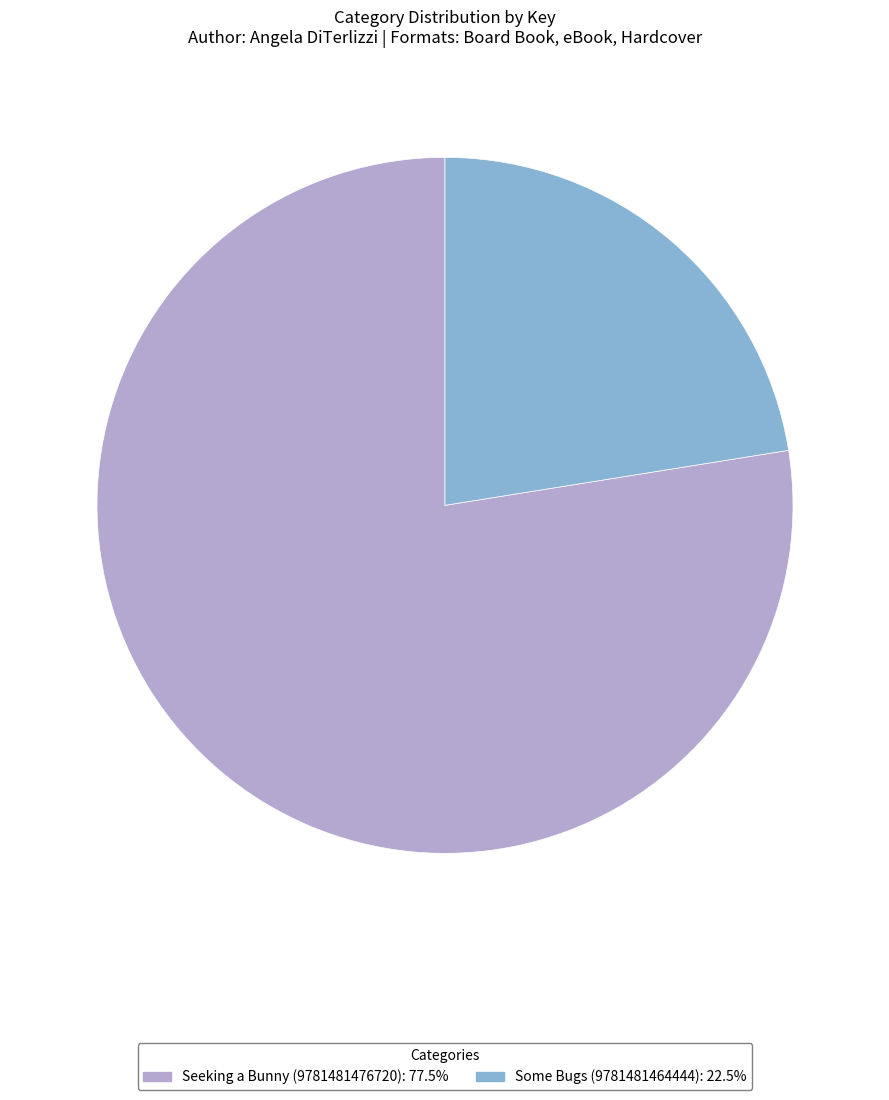

How many slices are in this pie chart?

2